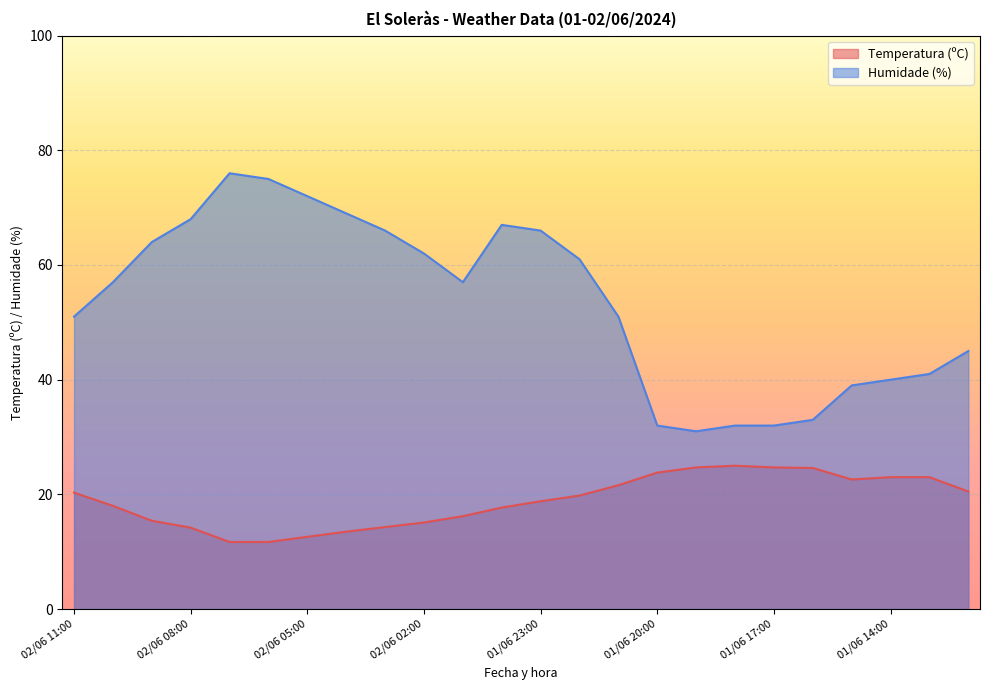

Reading left to right, list all the values displayed in this chart.

Temperatura (ºC): 20.3	18.0	15.4	14.2	11.7	11.7	12.6	13.5	14.3	15.1	16.2	17.7	18.8	19.8	21.6	23.8	24.7	25.0	24.7	24.6	22.6	23.0	23.0	20.5
Humidade (%): 51.0	57.0	64.0	68.0	76.0	75.0	72.0	69.0	66.0	62.0	57.0	67.0	66.0	61.0	51.0	32.0	31.0	32.0	32.0	33.0	39.0	40.0	41.0	45.0